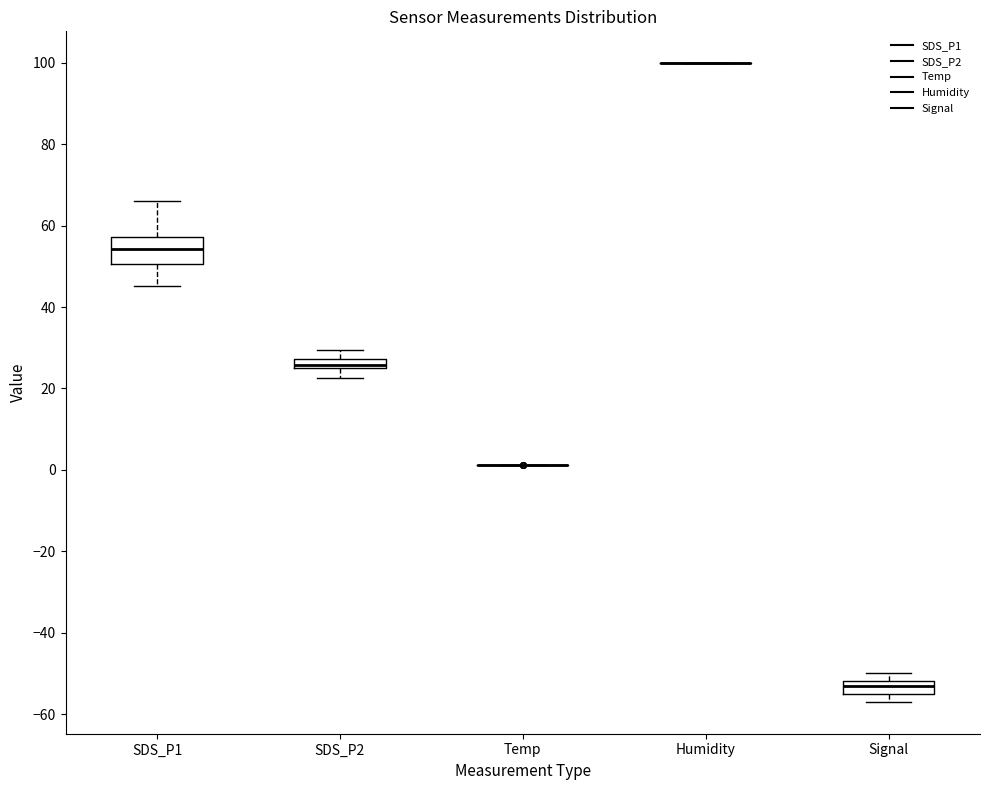

Which box is the tallest, from its lower edge to its upper edge?

SDS_P1